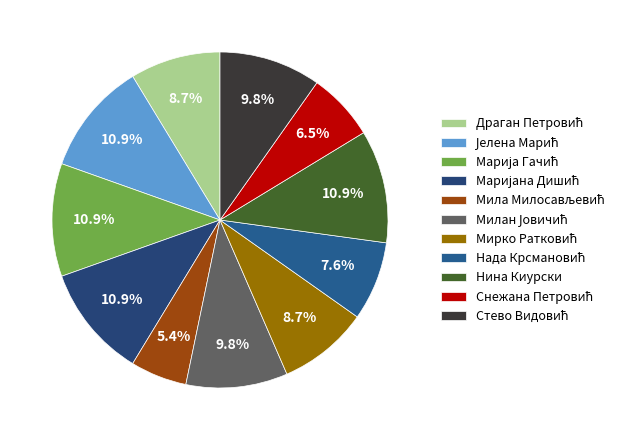

To the nearest percent, what is the combined percentage of Мила Милосављевић and Стево Видовић?

15%